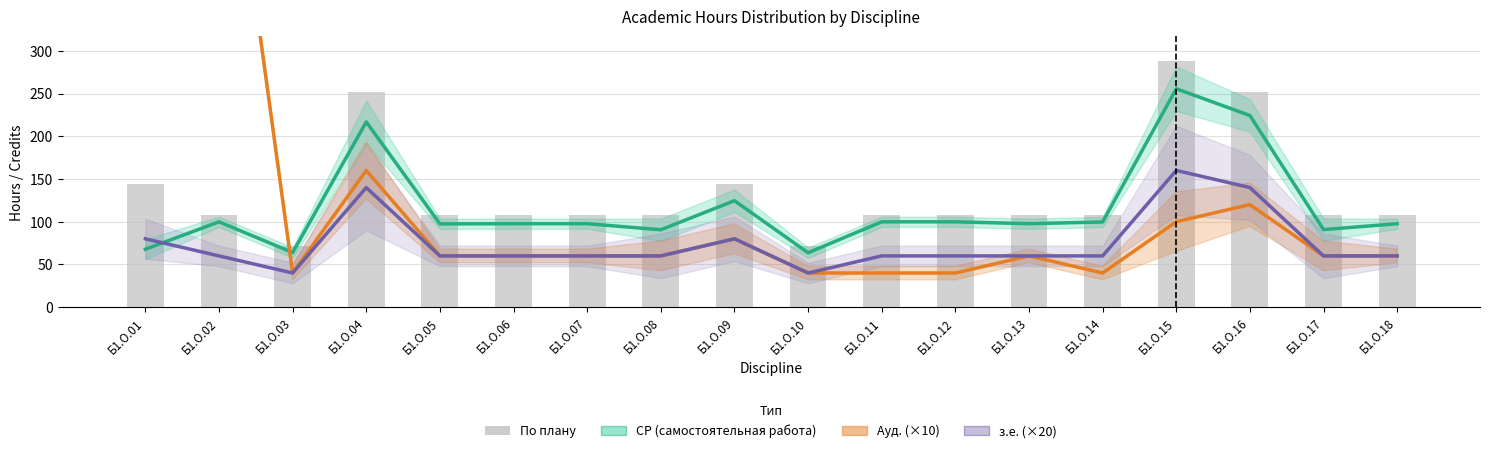

Reading left to right, what are all the values shown in this chart?

СР (самостоятельная работа): Б1.О.01=67.8	Б1.О.02=99.9	Б1.О.03=63.9	Б1.О.04=216.8	Б1.О.05=97.5	Б1.О.06=97.7	Б1.О.07=97.7	Б1.О.08=90.6	Б1.О.09=124.6	Б1.О.10=63.7	Б1.О.11=99.9	Б1.О.12=99.9	Б1.О.13=97.7	Б1.О.14=99.7	Б1.О.15=255.6	Б1.О.16=224.3	Б1.О.17=90.8	Б1.О.18=97.7
Ауд. (×10): Б1.О.01=670.0	Б1.О.02=670.0	Б1.О.03=40.0	Б1.О.04=160.0	Б1.О.05=60.0	Б1.О.06=60.0	Б1.О.07=60.0	Б1.О.08=60.0	Б1.О.09=80.0	Б1.О.10=40.0	Б1.О.11=40.0	Б1.О.12=40.0	Б1.О.13=60.0	Б1.О.14=40.0	Б1.О.15=100.0	Б1.О.16=120.0	Б1.О.17=60.0	Б1.О.18=60.0
з.е. (×20): Б1.О.01=80.0	Б1.О.02=60.0	Б1.О.03=40.0	Б1.О.04=140.0	Б1.О.05=60.0	Б1.О.06=60.0	Б1.О.07=60.0	Б1.О.08=60.0	Б1.О.09=80.0	Б1.О.10=40.0	Б1.О.11=60.0	Б1.О.12=60.0	Б1.О.13=60.0	Б1.О.14=60.0	Б1.О.15=160.0	Б1.О.16=140.0	Б1.О.17=60.0	Б1.О.18=60.0
По плану: Б1.О.01=144.0	Б1.О.02=108.0	Б1.О.03=72.0	Б1.О.04=252.0	Б1.О.05=108.0	Б1.О.06=108.0	Б1.О.07=108.0	Б1.О.08=108.0	Б1.О.09=144.0	Б1.О.10=72.0	Б1.О.11=108.0	Б1.О.12=108.0	Б1.О.13=108.0	Б1.О.14=108.0	Б1.О.15=288.0	Б1.О.16=252.0	Б1.О.17=108.0	Б1.О.18=108.0